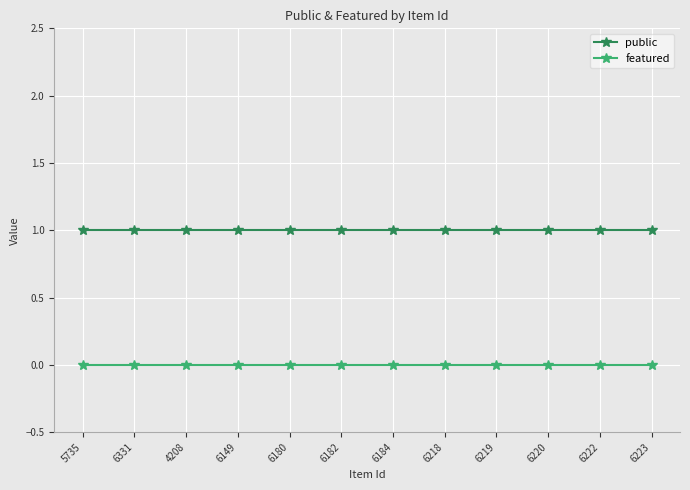

True or false: public has a value of 2 at 6149.

False